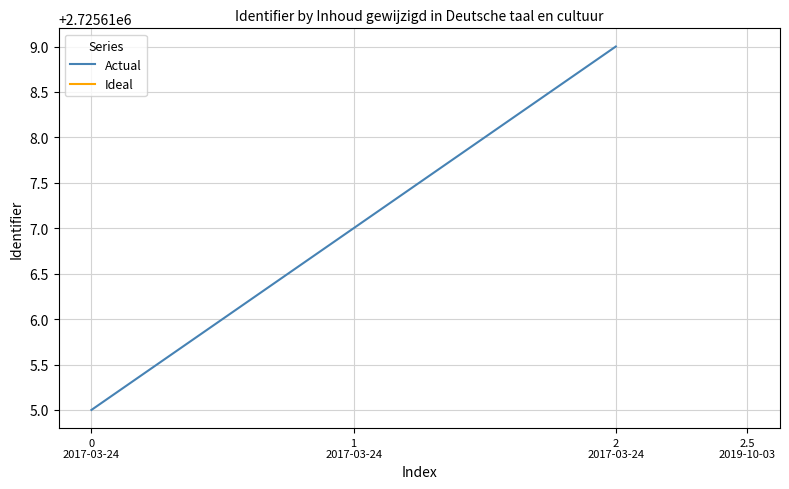

Count the number of data series in this chart.

1